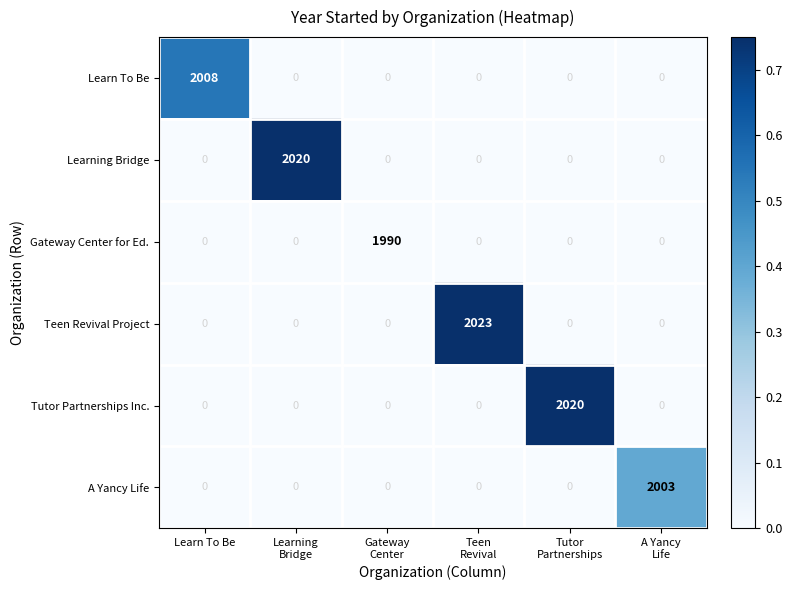

What is the spread (max minus min) of values at Tutor
Partnerships?

2020